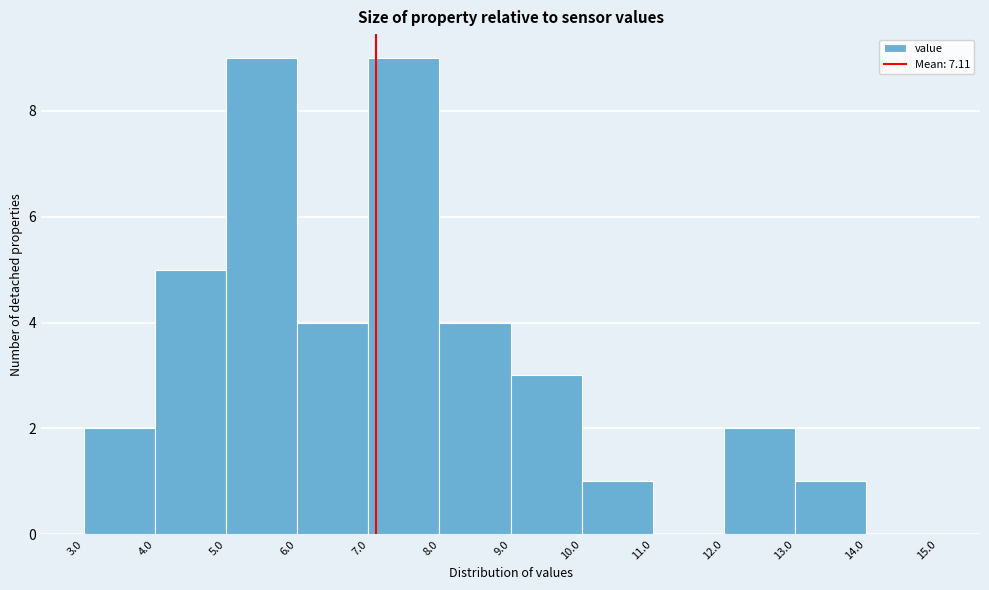

Reading left to right, list every bar in this chart as the range it spans on the x-axis followed by its height. The values are not printed on the chart, so give them approximately, as read against the axis.

3.0 to 4.0: 2
4.0 to 5.0: 5
5.0 to 6.0: 9
6.0 to 7.0: 4
7.0 to 8.0: 9
8.0 to 9.0: 4
9.0 to 10.0: 3
10.0 to 11.0: 1
11.0 to 12.0: 0
12.0 to 13.0: 2
13.0 to 14.0: 1
14.0 to 15.0: 0